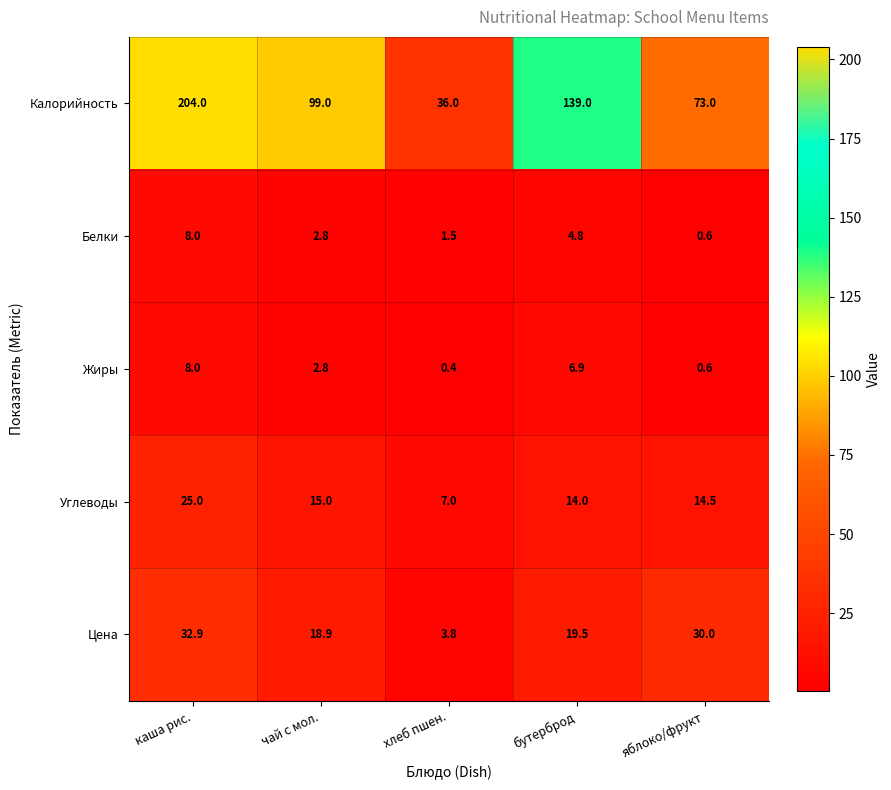

Rank the categories by Жиры value from lowest to highest.

хлеб пшен., яблоко/фрукт, чай с мол., бутерброд, каша рис.